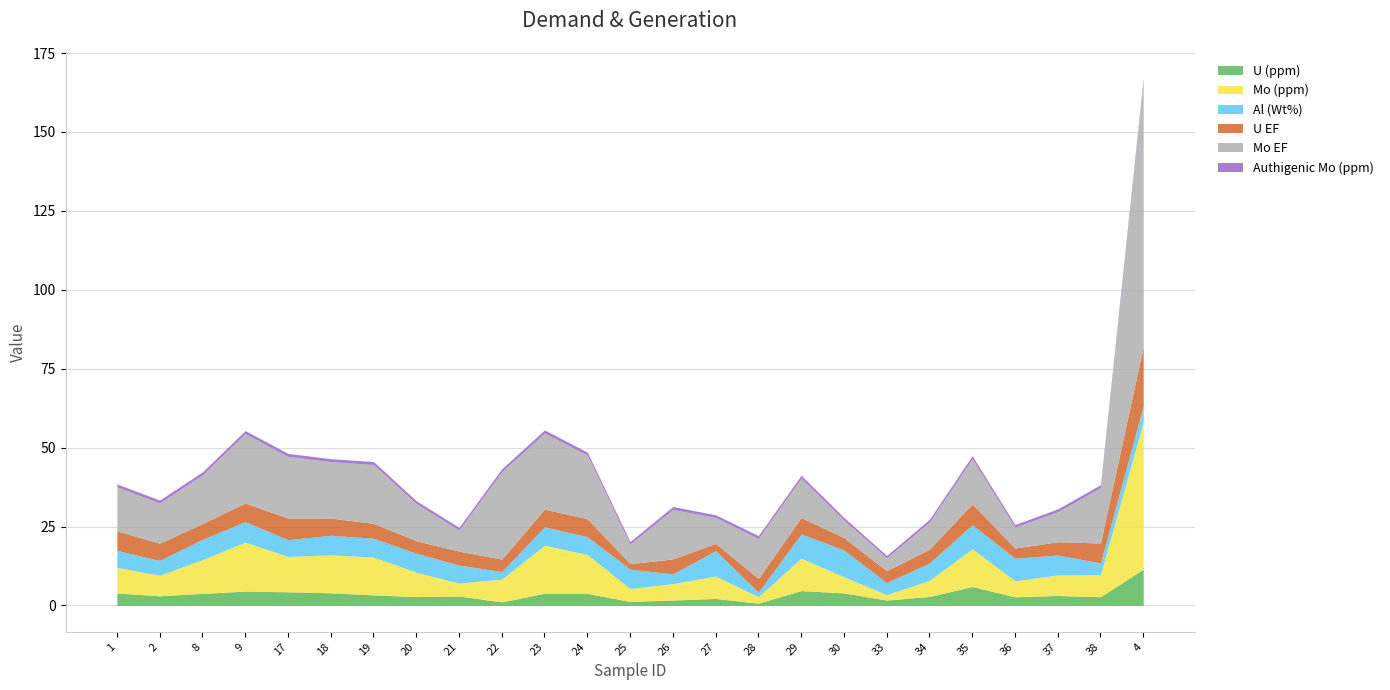

At which label is Al (Wt%) closest to 4?

33